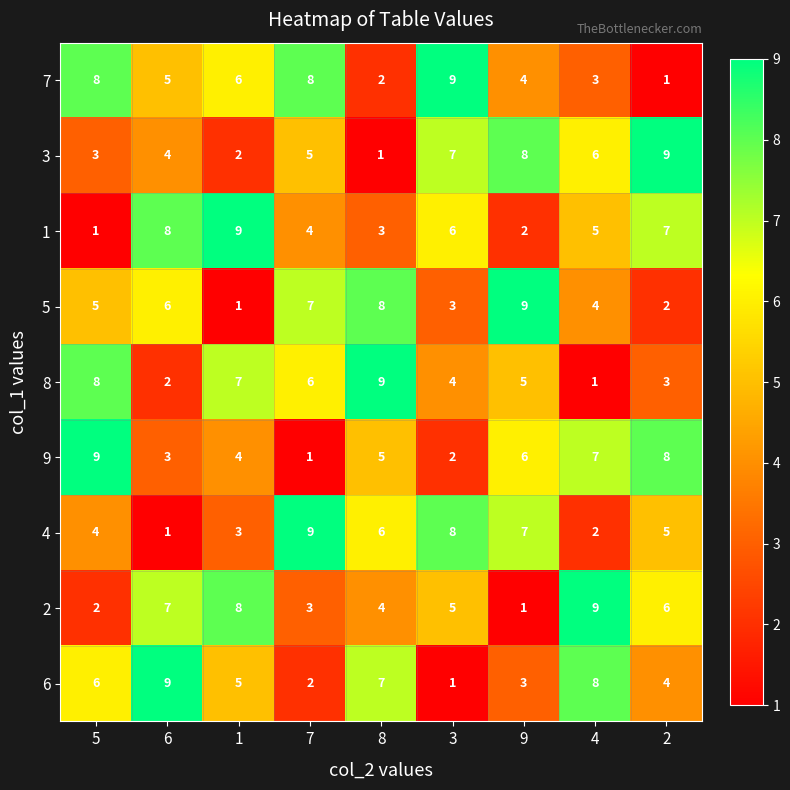

At which label does 3 reach its minimum?

8